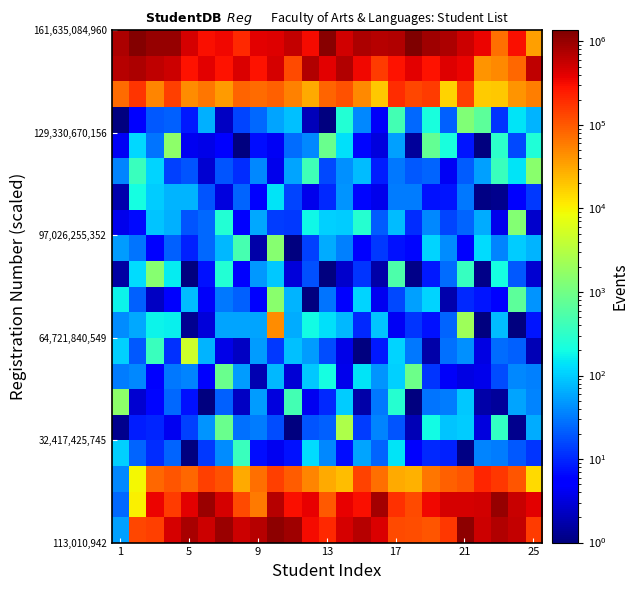

Which category has the lowest value across all series?

5